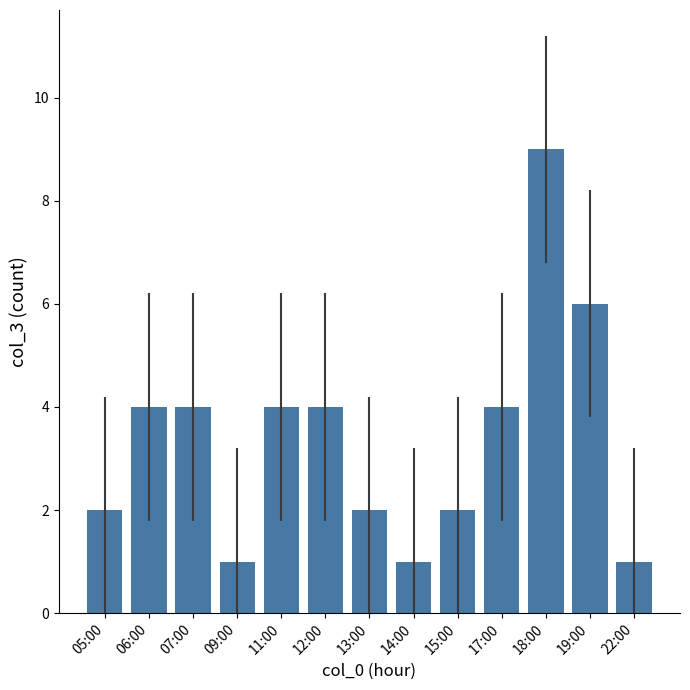

What is the sum of the values at 06:00 and 12:00?

8